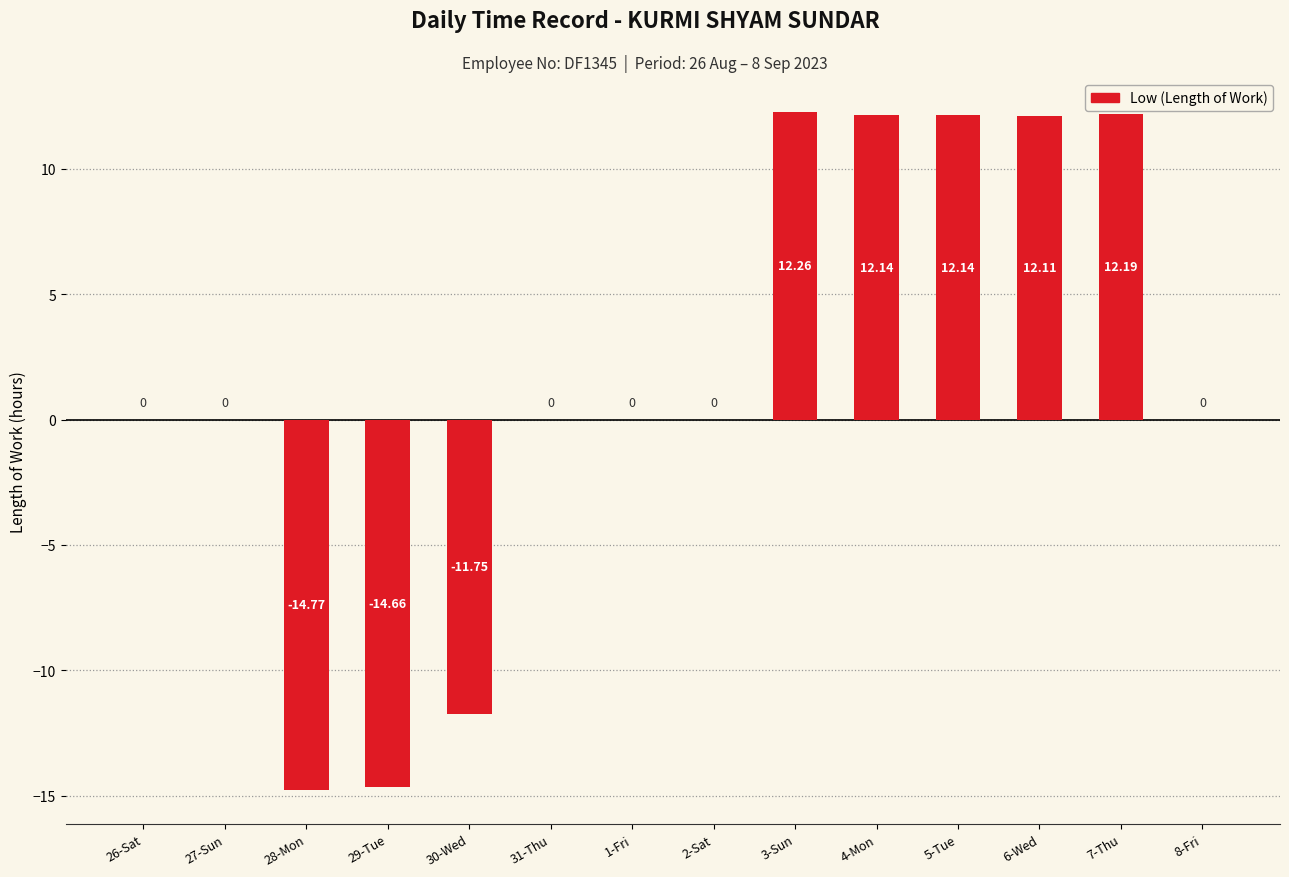

What is the sum of the values at 5-Tue and 3-Sun?

24.4